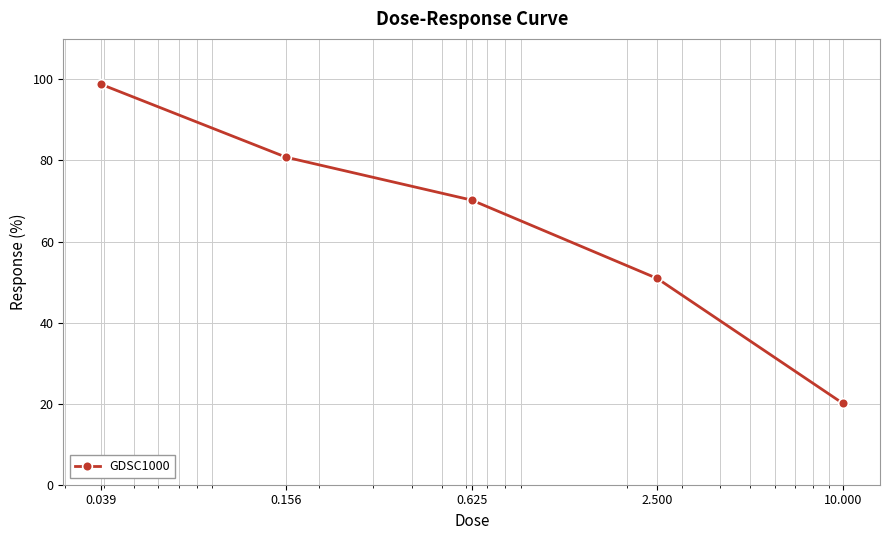

What is the smallest value displayed?

20.1